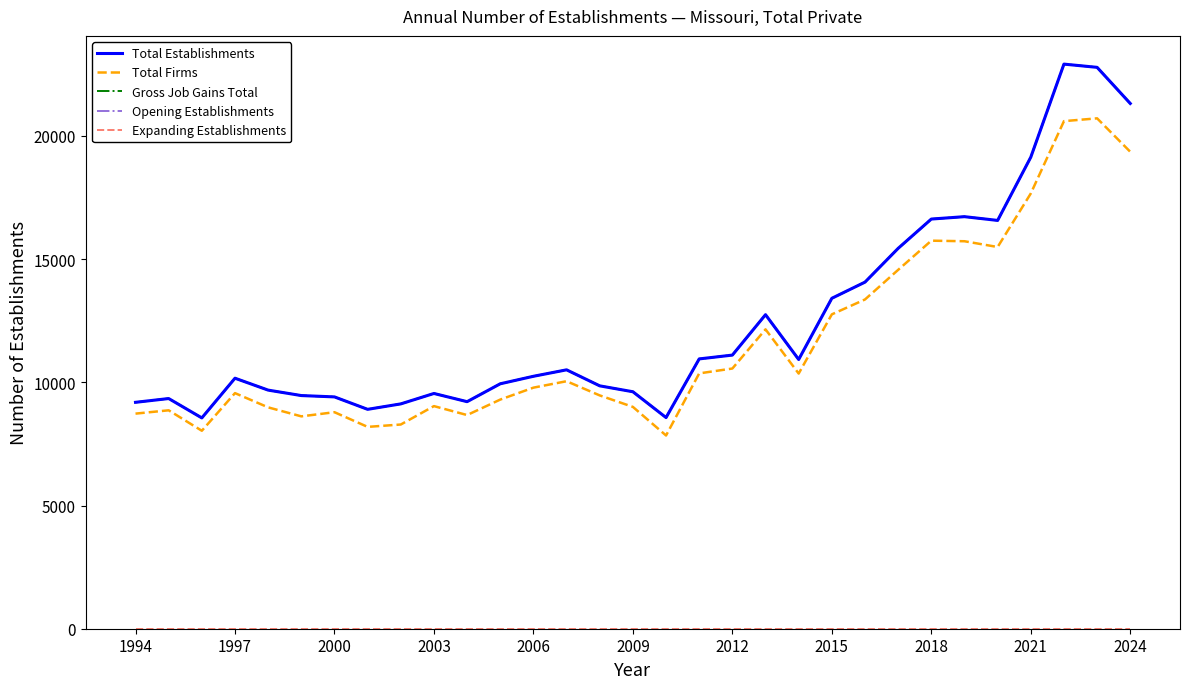

What is the sum of all Gross Job Gains Total values?

385978